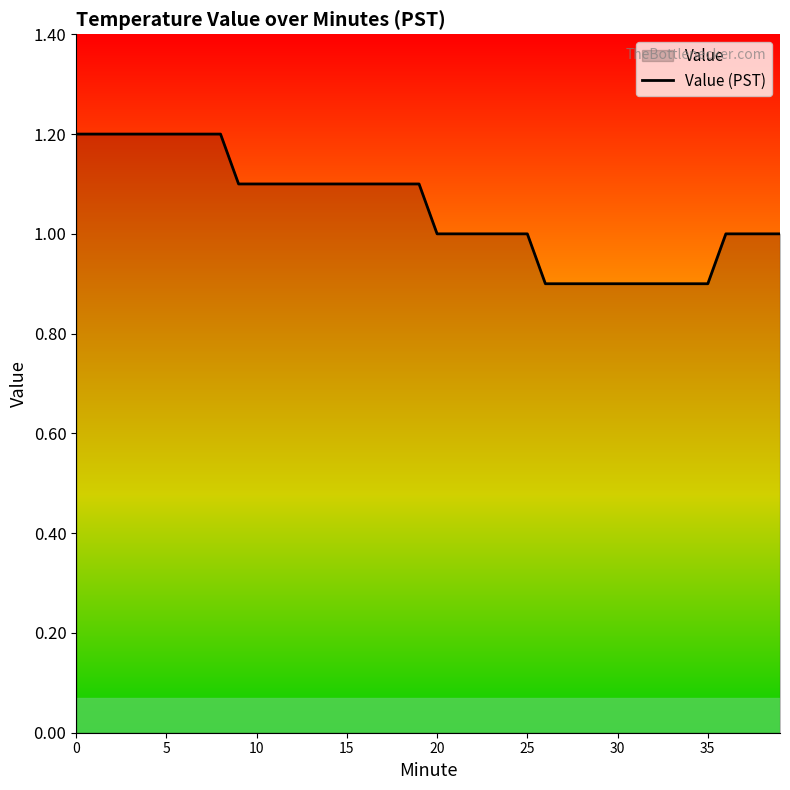

The chart shows a value of 1.0 at 20. True or false?

True